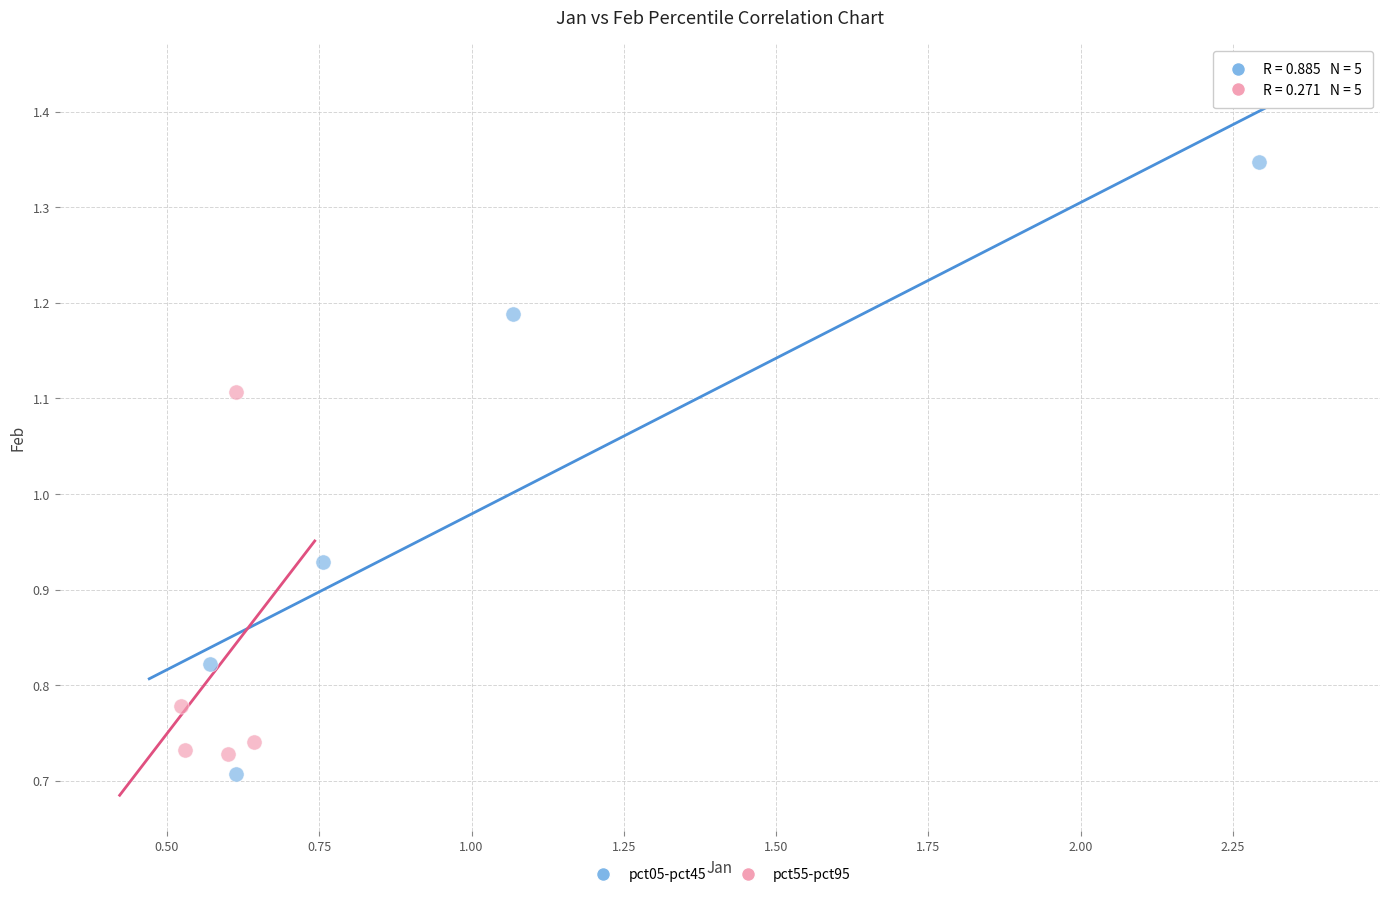

Which series contains the highest Y value?

pct05-pct45